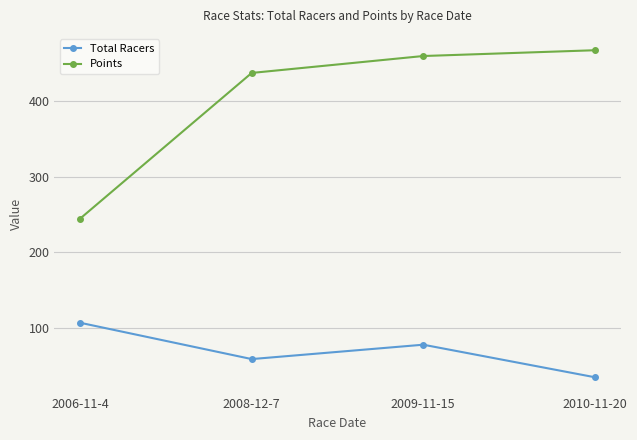

True or false: Total Racers and Points intersect in this chart.

False